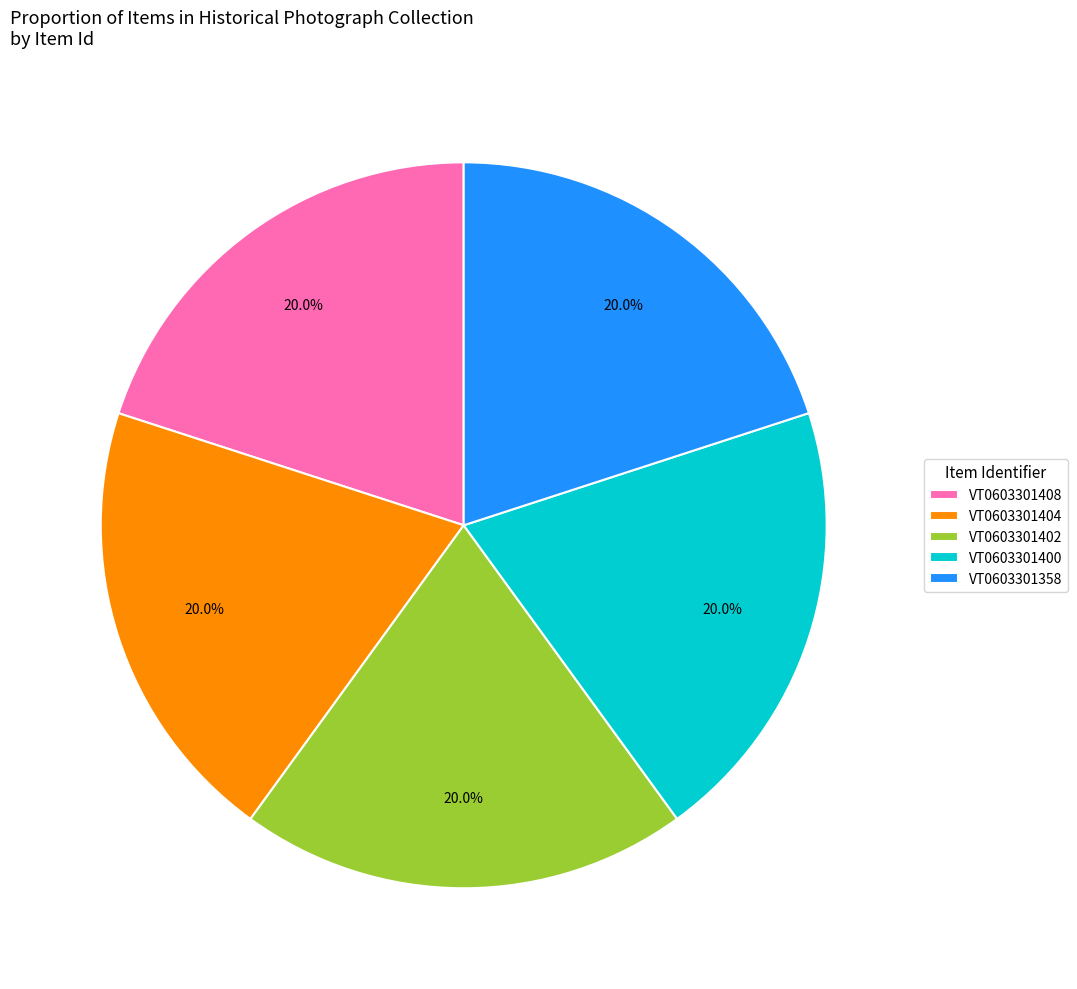

To the nearest percent, what percentage of the pie is VT0603301358?

20%